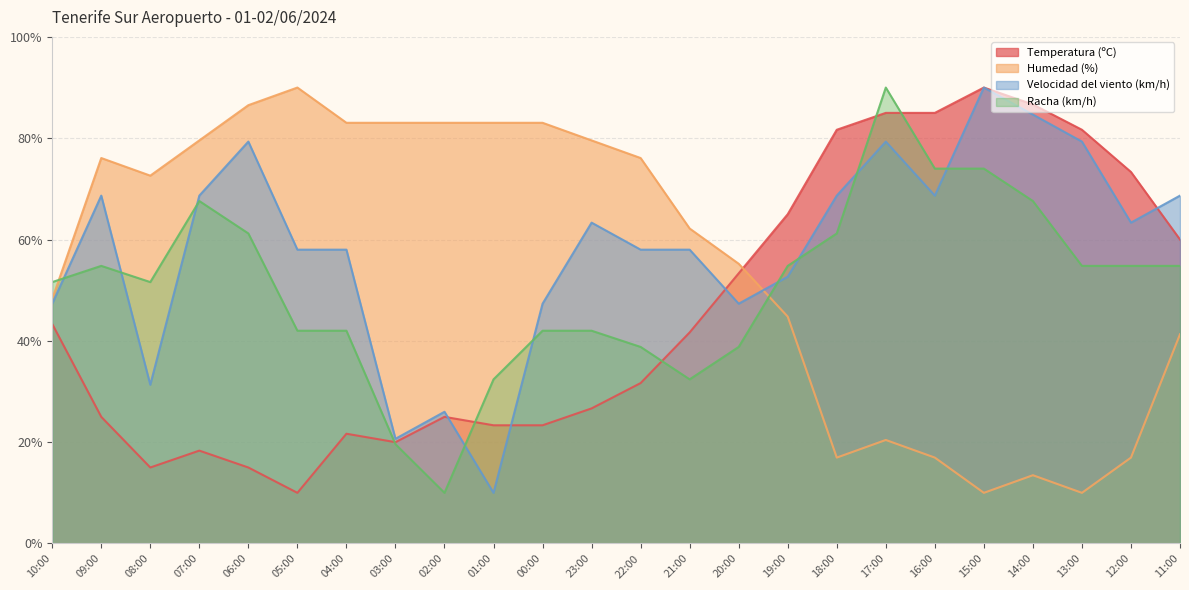

What is the lowest value of the Temperatura (ºC) series?

10.0